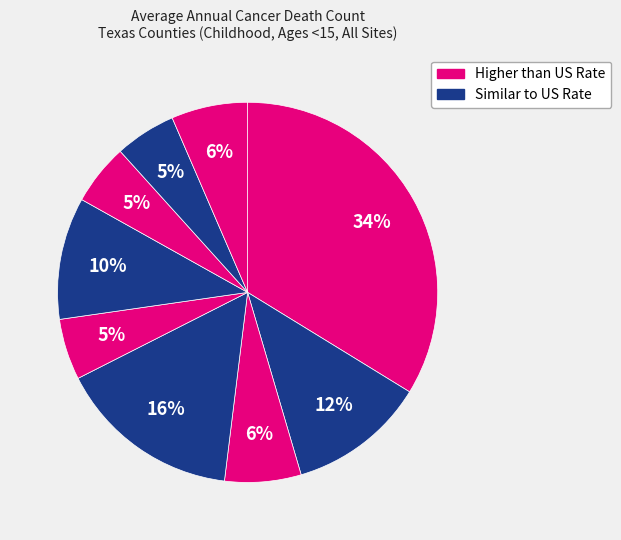

Count the number of slices in the pie.

9